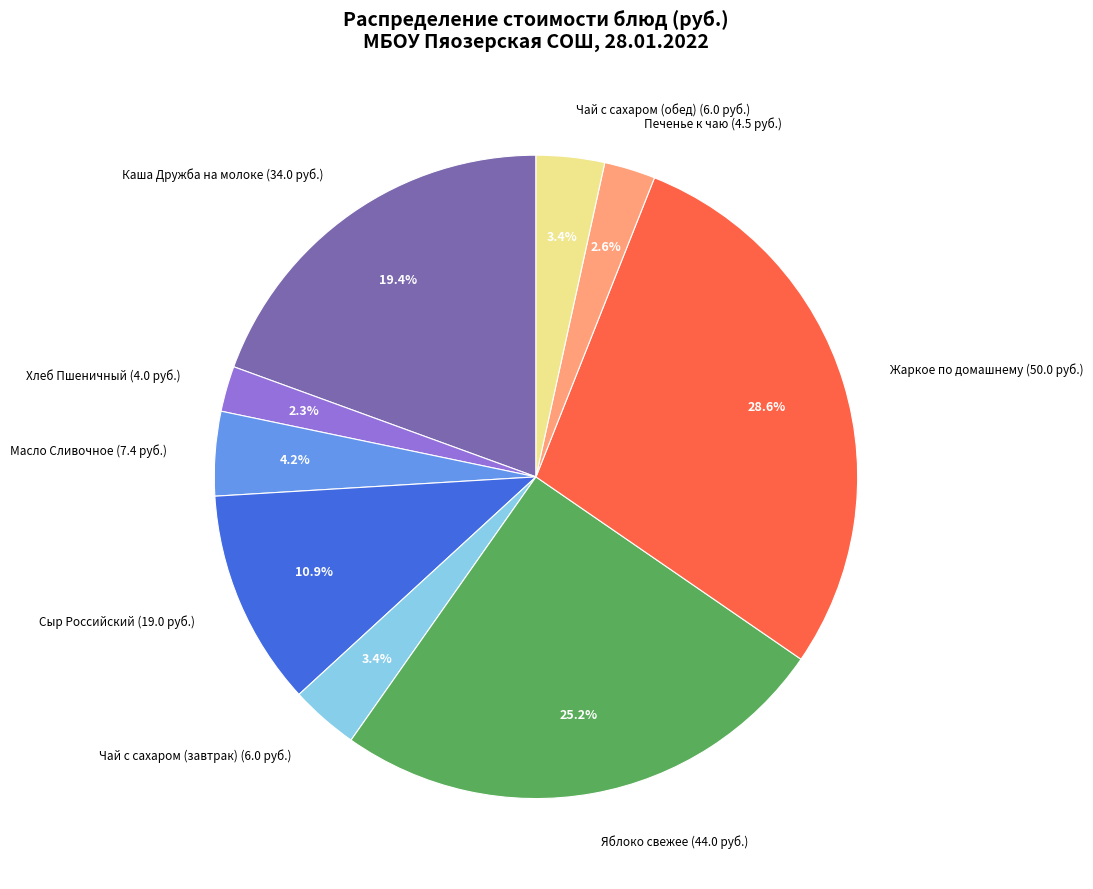

How many slices are in this pie chart?

9